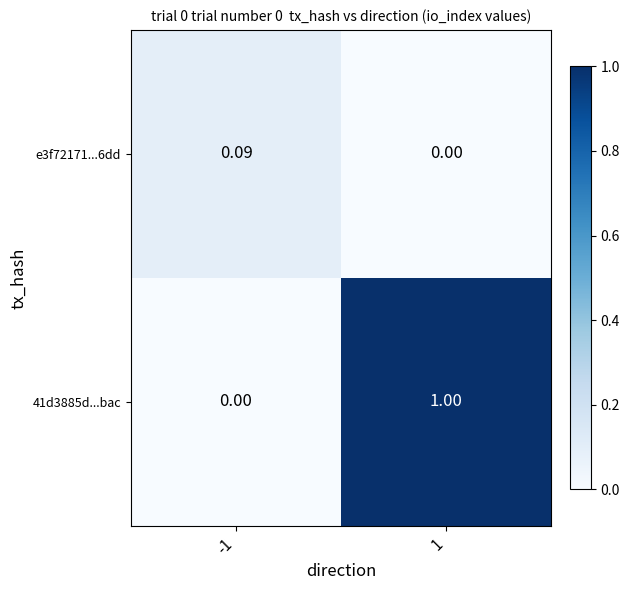

At how many categories does at least one series exceed 0?

2